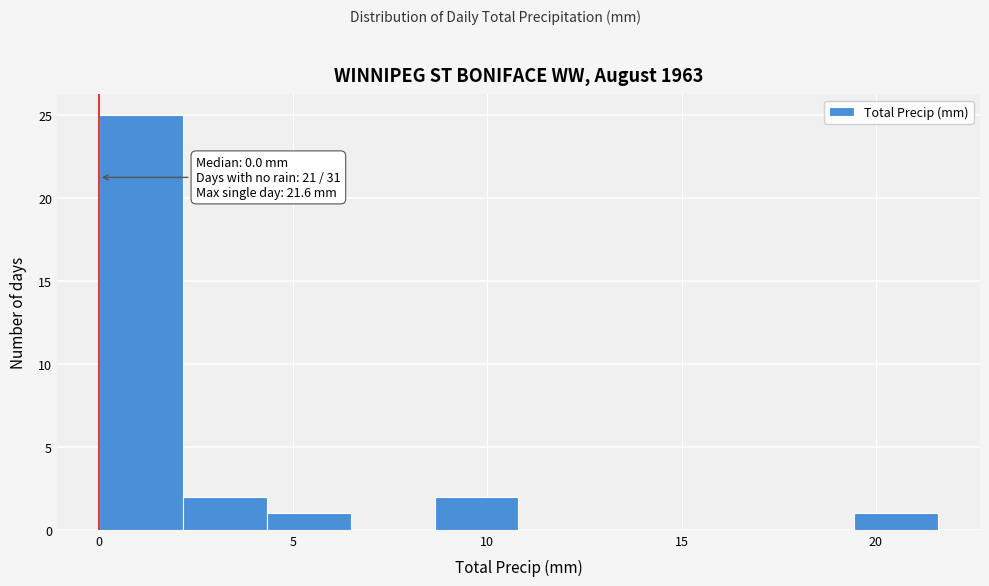

Over which range of the x-axis is the bar tallest?

0.0 to 2.0